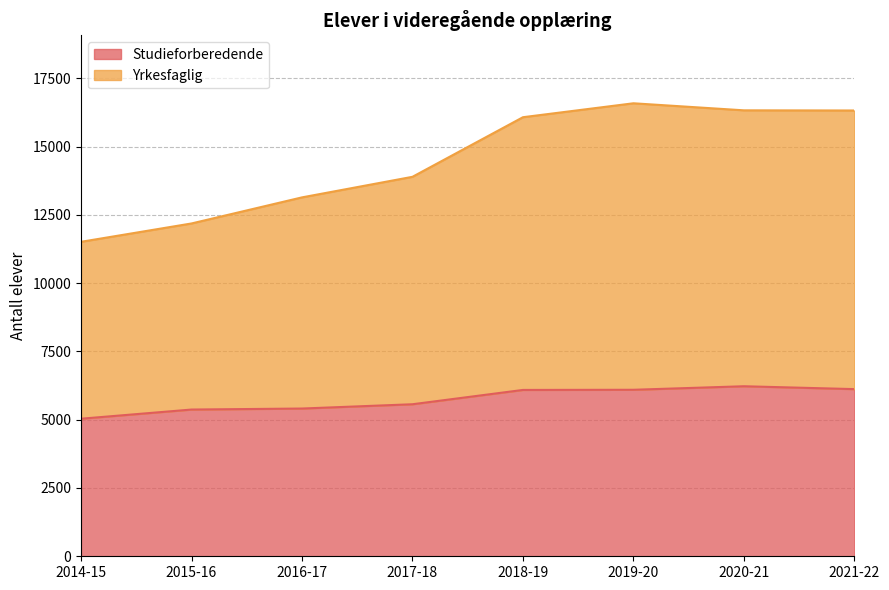

What is the minimum value for Studieforberedende?

5036